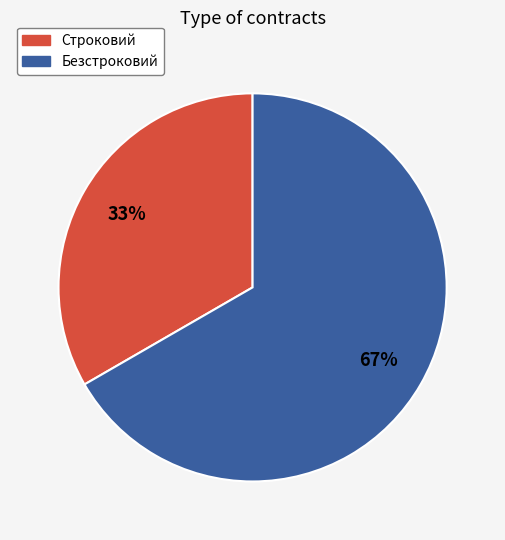

Which has a higher value, Безстроковий or Строковий?

Безстроковий